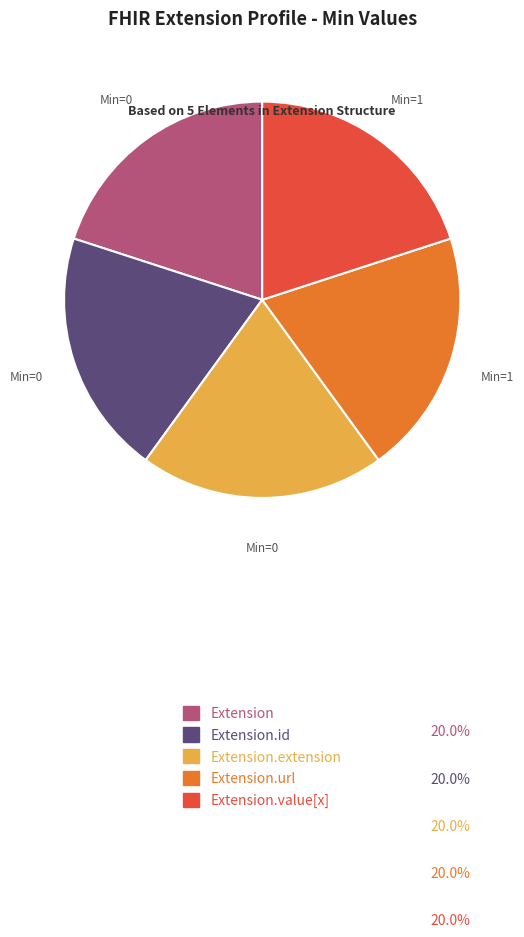

Does any single category account for the majority?

No